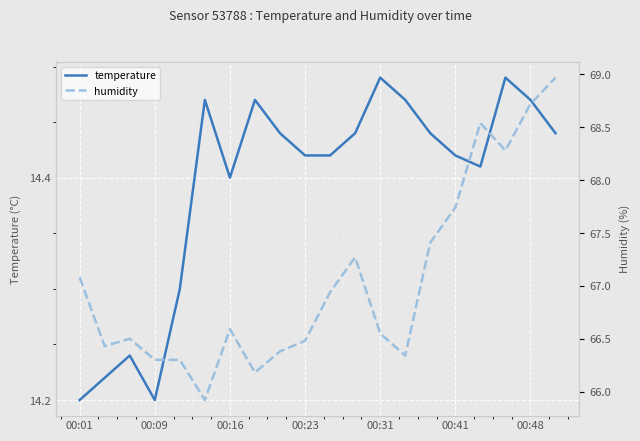

True or false: temperature and humidity cross at least once.

False